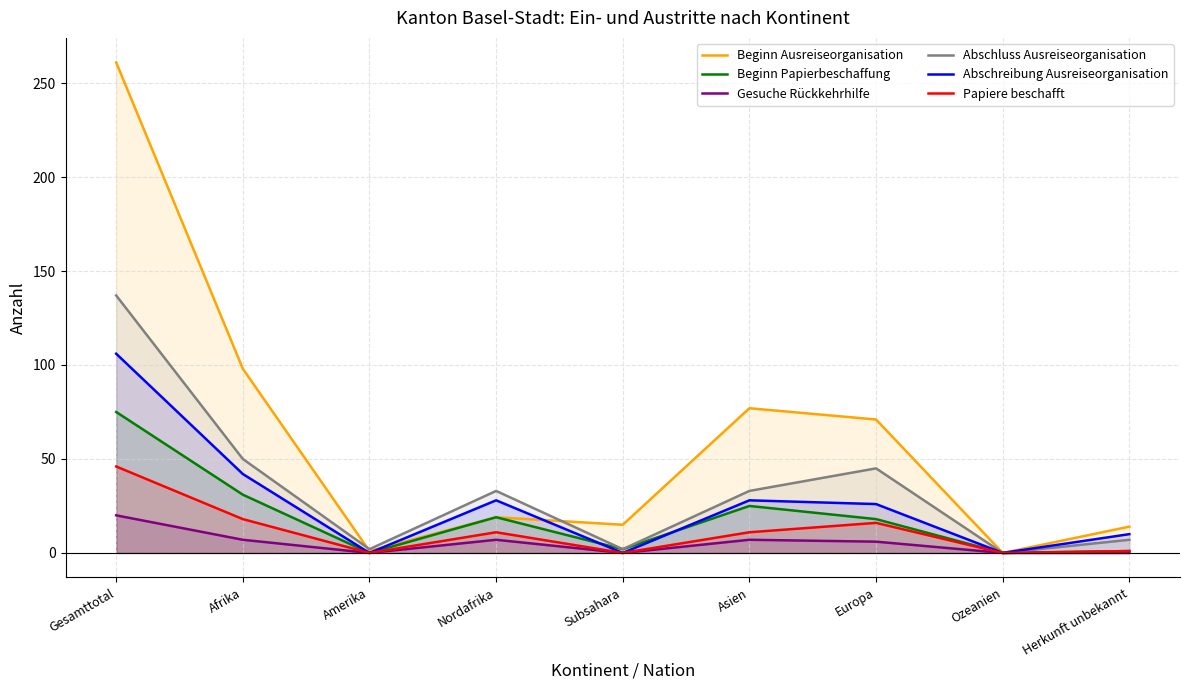

What position from the right is Amerika?

7